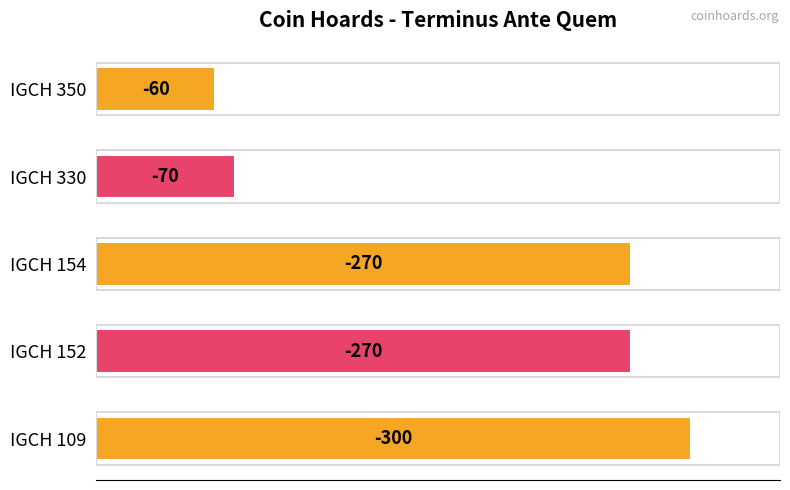

Are the bars horizontal?

Yes